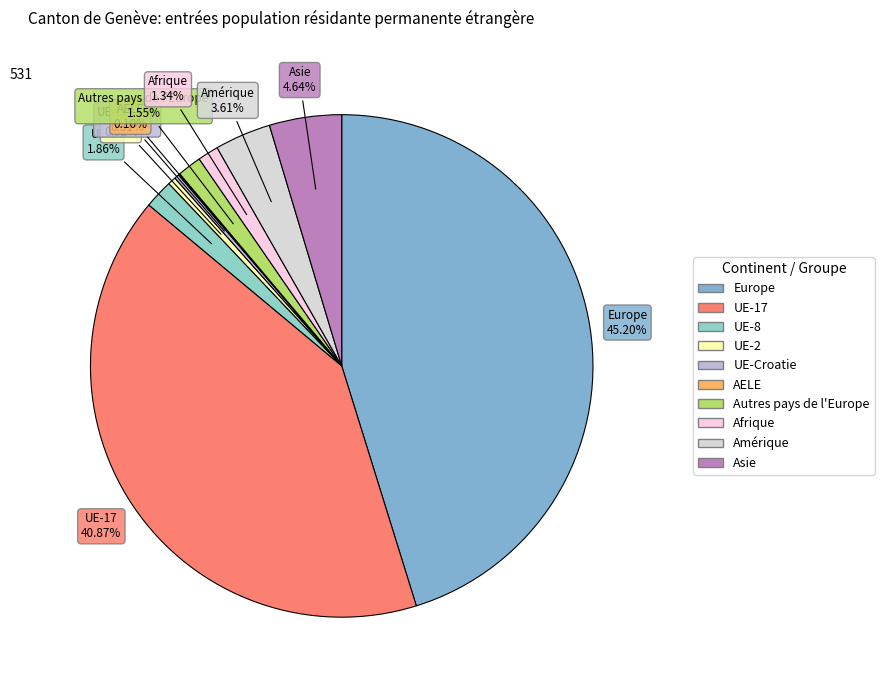

Which slice is the largest?

Europe